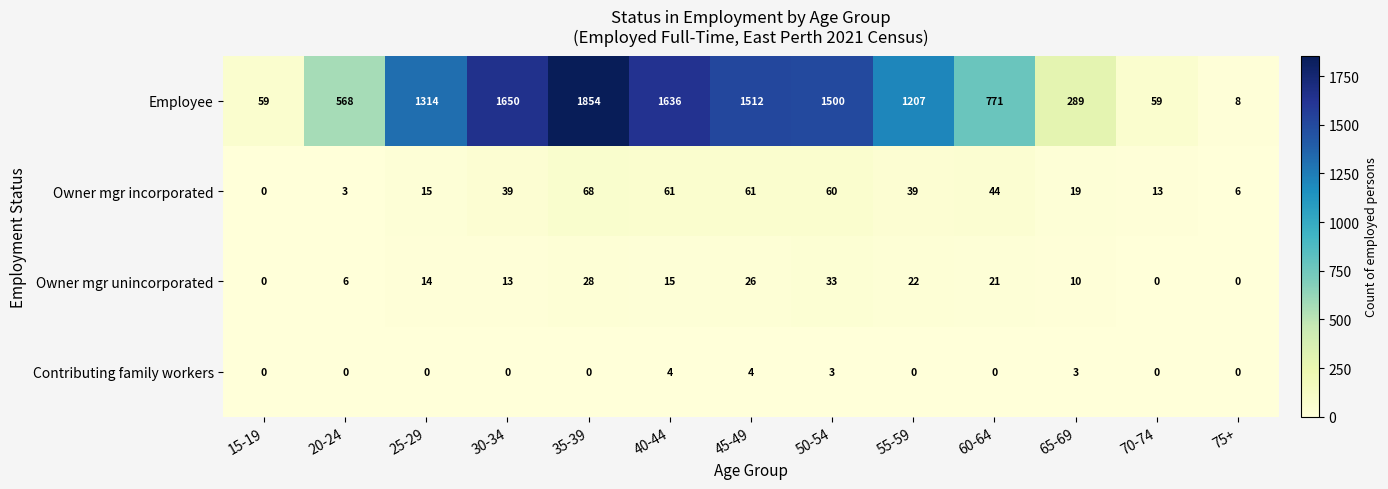

The Contributing family workers series shows 1 at 50-54. True or false?

False